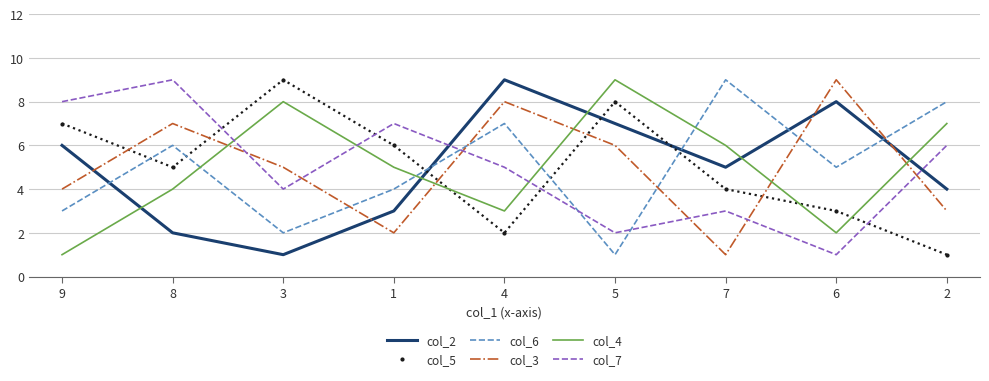

List the labels in order of col_7 value, largest first.

8, 9, 1, 2, 4, 3, 7, 5, 6